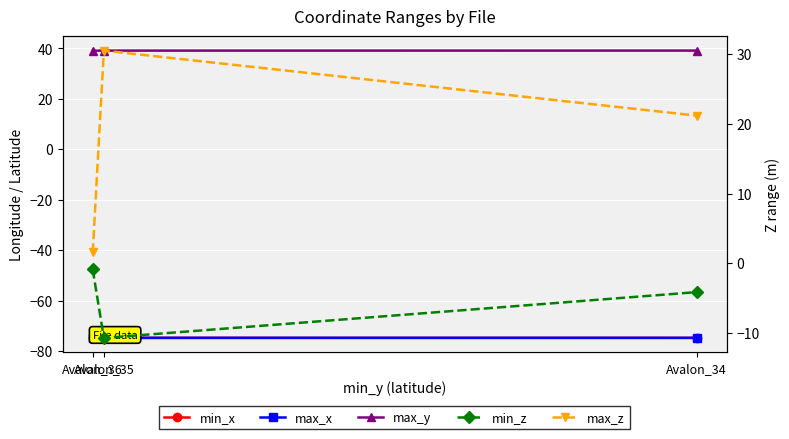

At which category does the chart reach its minimum across all series?

Avalon_35